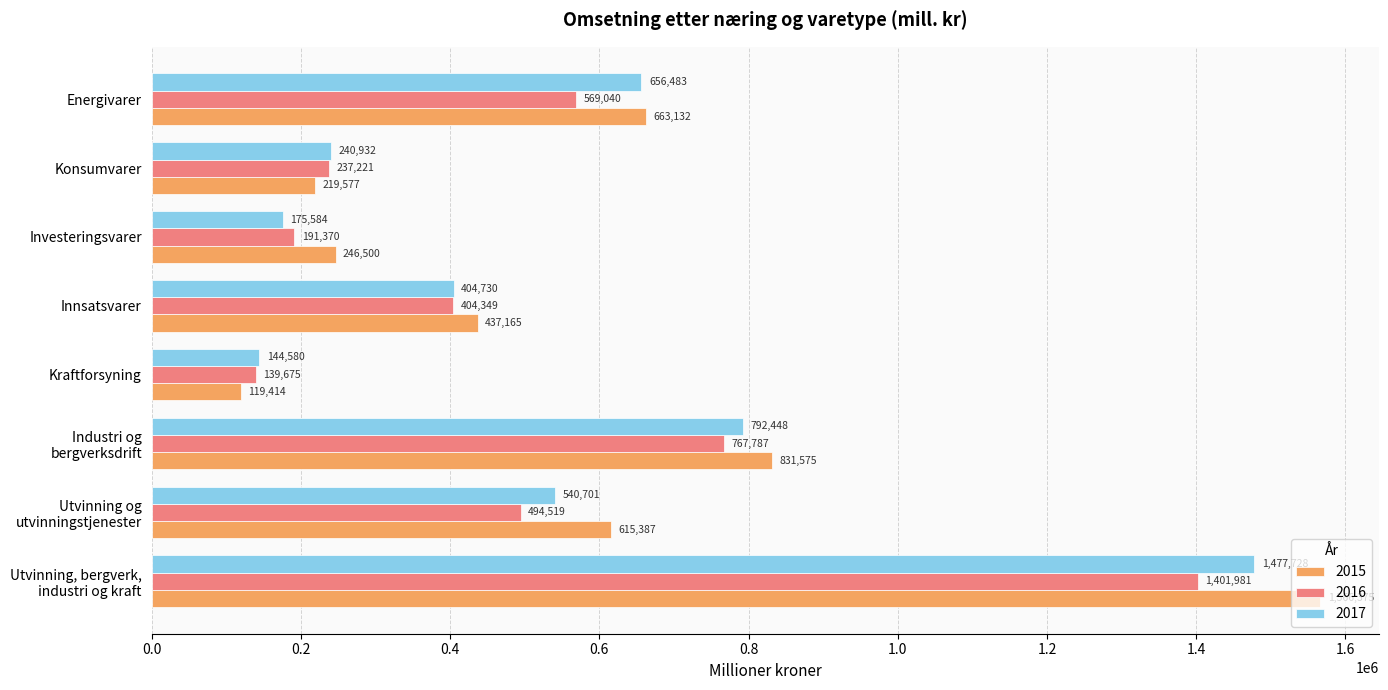

At how many categories does at least one series exceed 1015166?

1